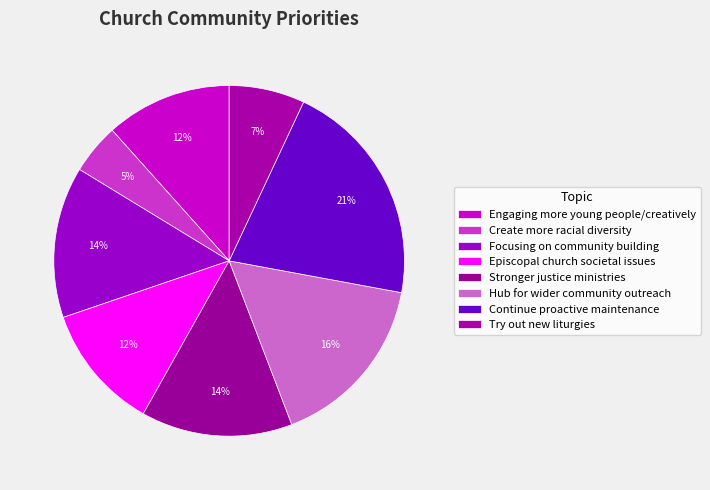

What is the total percentage of Continue proactive maintenance and Stronger justice ministries?

34.9%